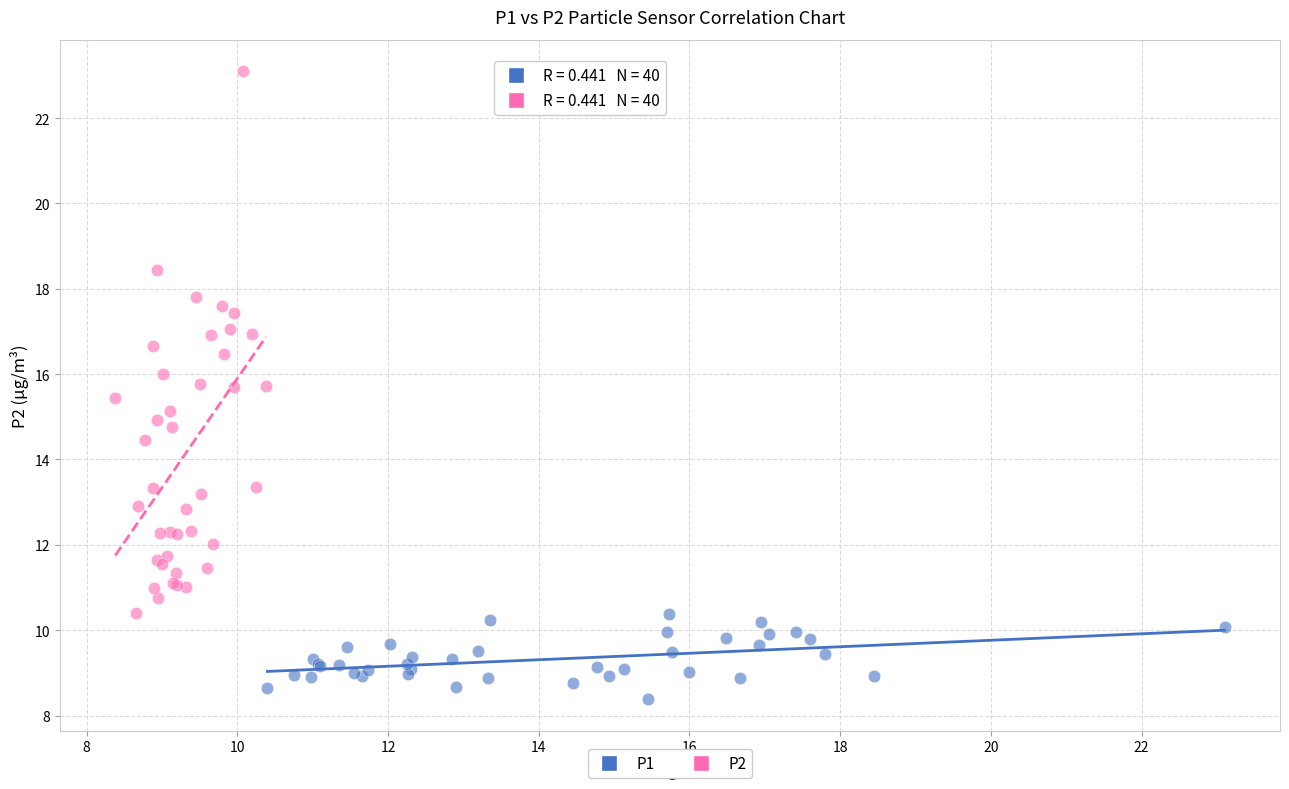

Which series contains the highest Y value?

P2